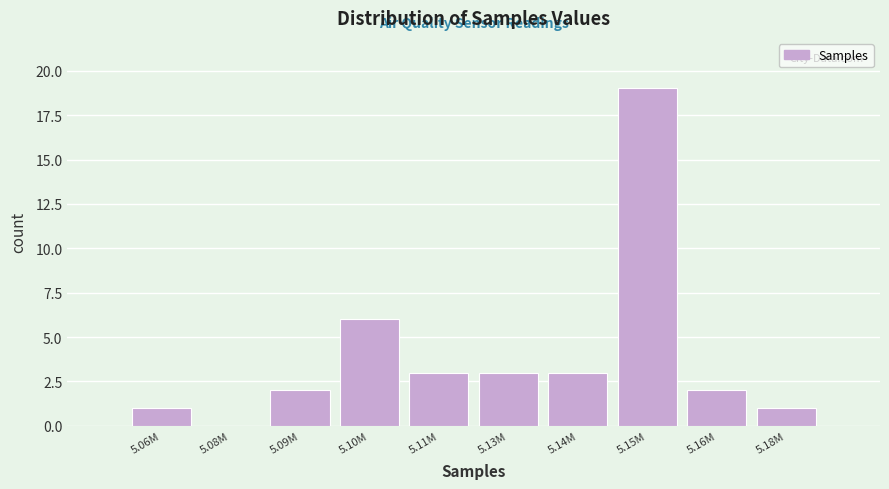

Reading left to right, transcribe all the data shown in this chart.

5.06M=1	5.08M=0	5.09M=2	5.10M=6	5.11M=3	5.13M=3	5.14M=3	5.15M=19	5.16M=2	5.18M=1